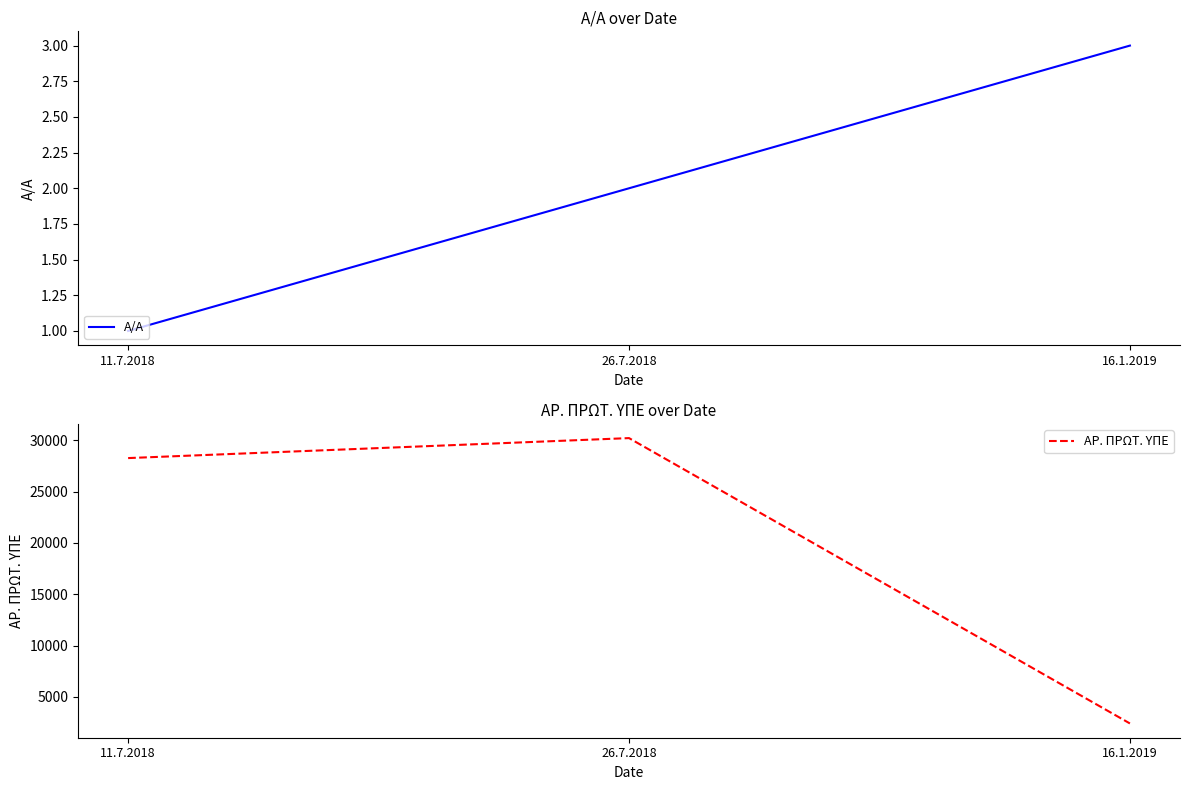

What is the label of the 1st point from the right?

16.1.2019